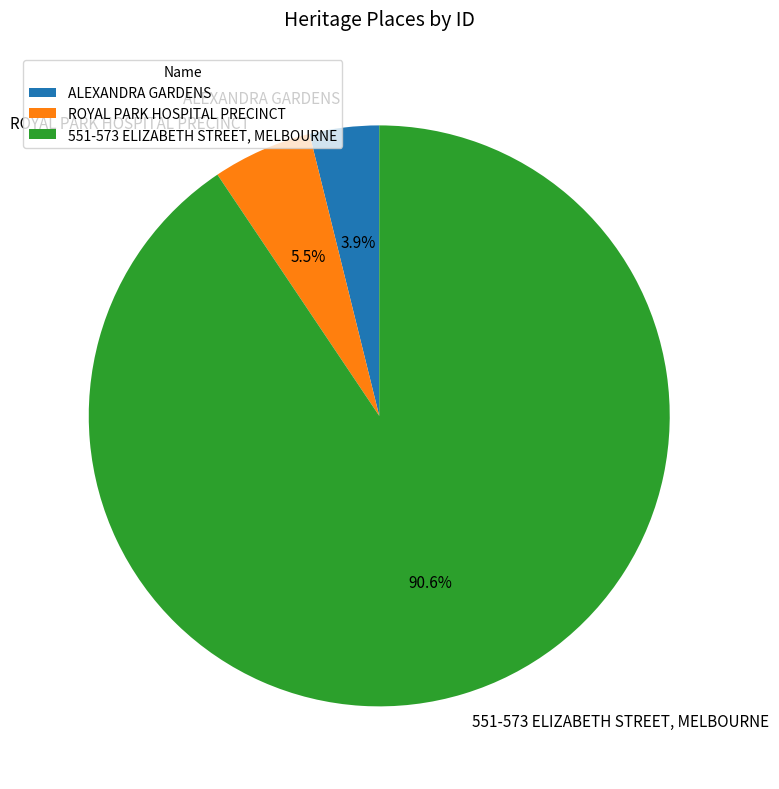

Rank the categories by value from lowest to highest.

ALEXANDRA GARDENS, ROYAL PARK HOSPITAL PRECINCT, 551-573 ELIZABETH STREET, MELBOURNE